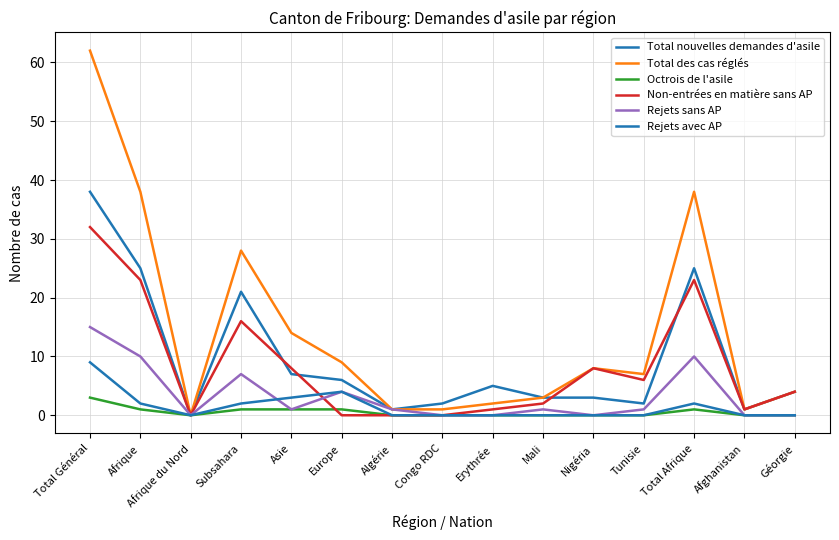

List the labels in order of Octrois de l'asile value, smallest first.

Afrique du Nord, Algérie, Congo RDC, Erythrée, Mali, Nigéria, Tunisie, Afghanistan, Géorgie, Afrique, Subsahara, Asie, Europe, Total Afrique, Total Général